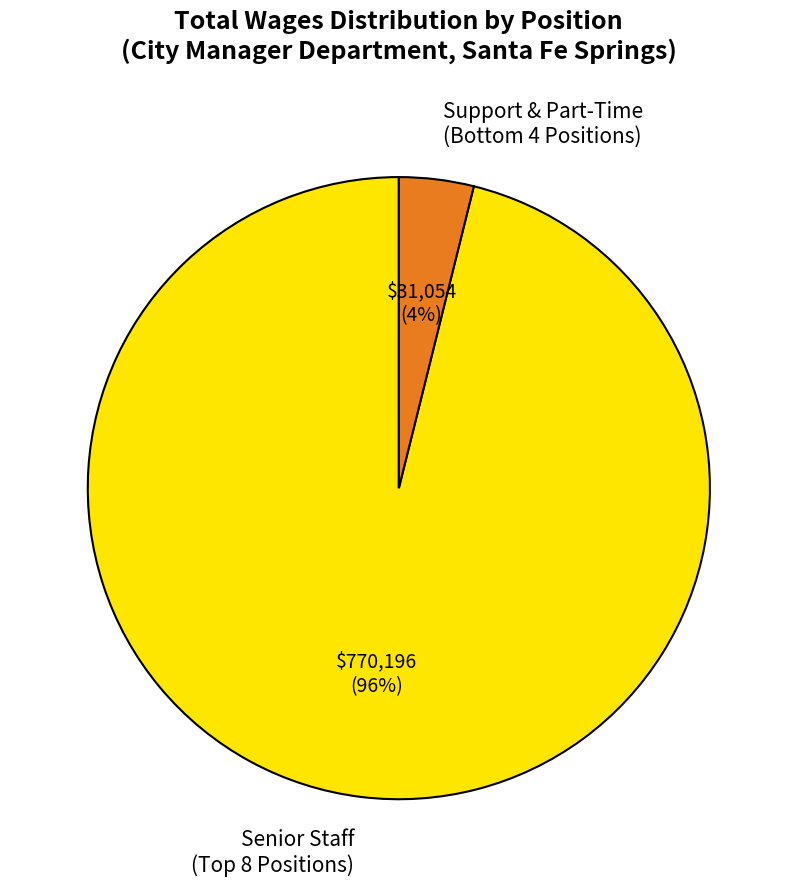

How many slices are in this pie chart?

2